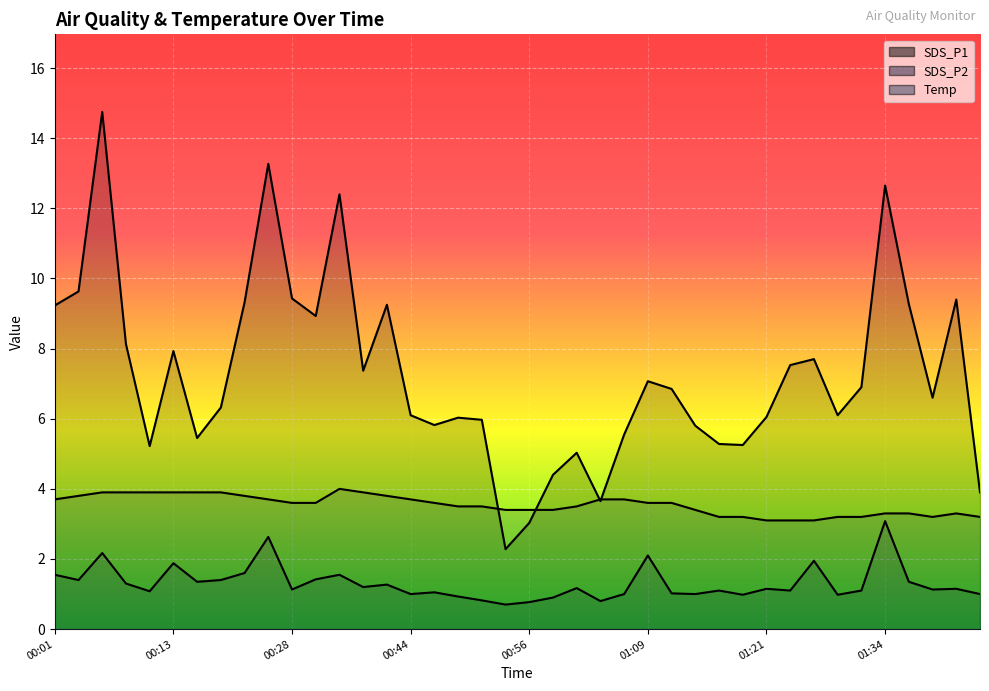

What is the difference between the maximum and minimum values in the SDS_P2 series?

2.4